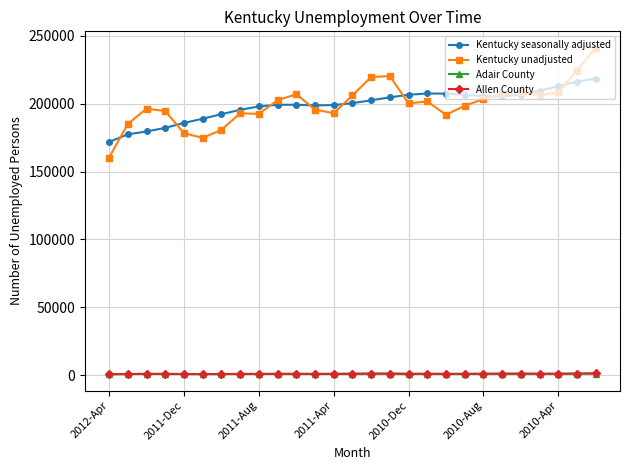

Which series has the largest range (max minus min)?

Kentucky unadjusted